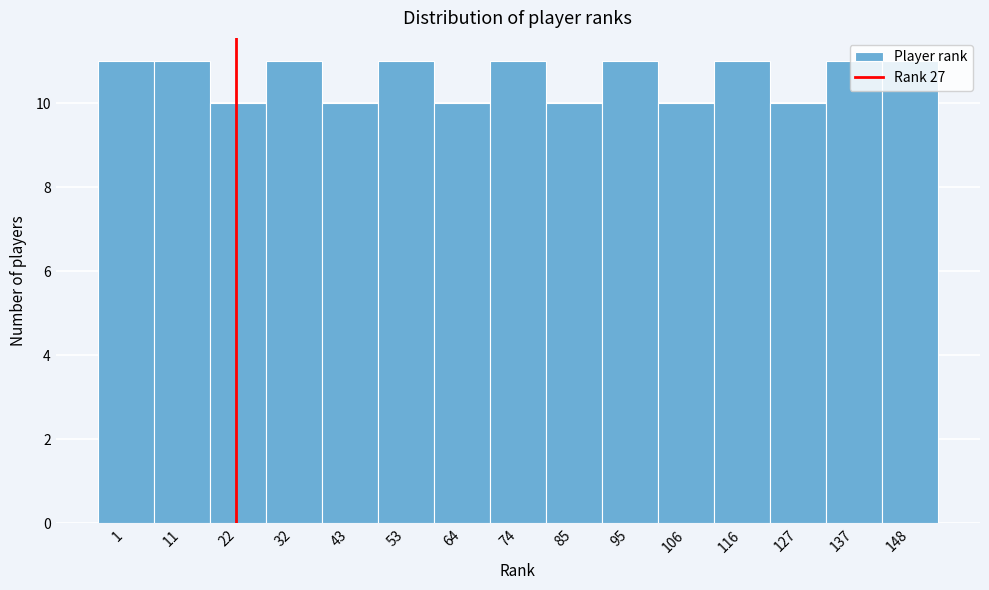

What is the value of the 9th bar from the left?

10